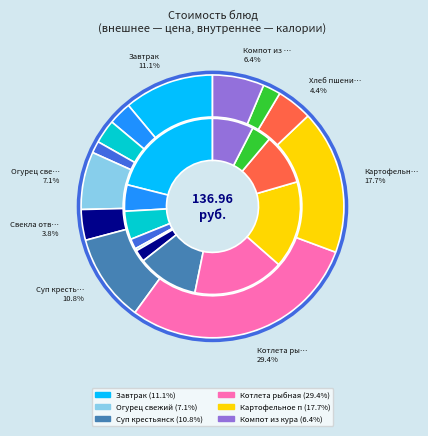

To the nearest percent, what is the difference between the largest and smallest slice percentages?

28%